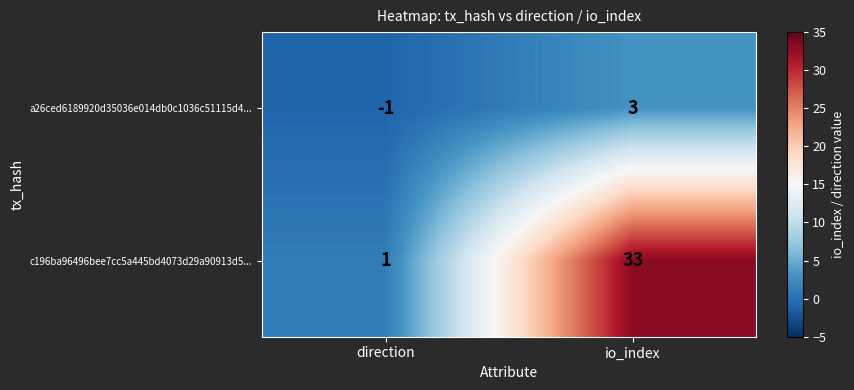

What is the highest value of the a26ced6189920d35036e014db0c1036c51115d4... series?

3